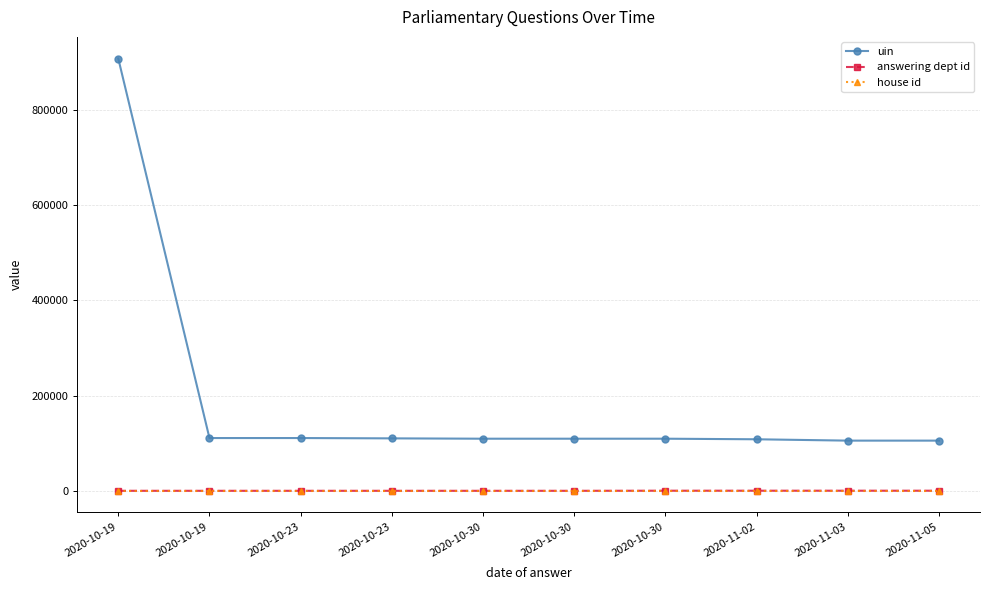

Where is answering dept id nearest to the value 104?

2020-10-23